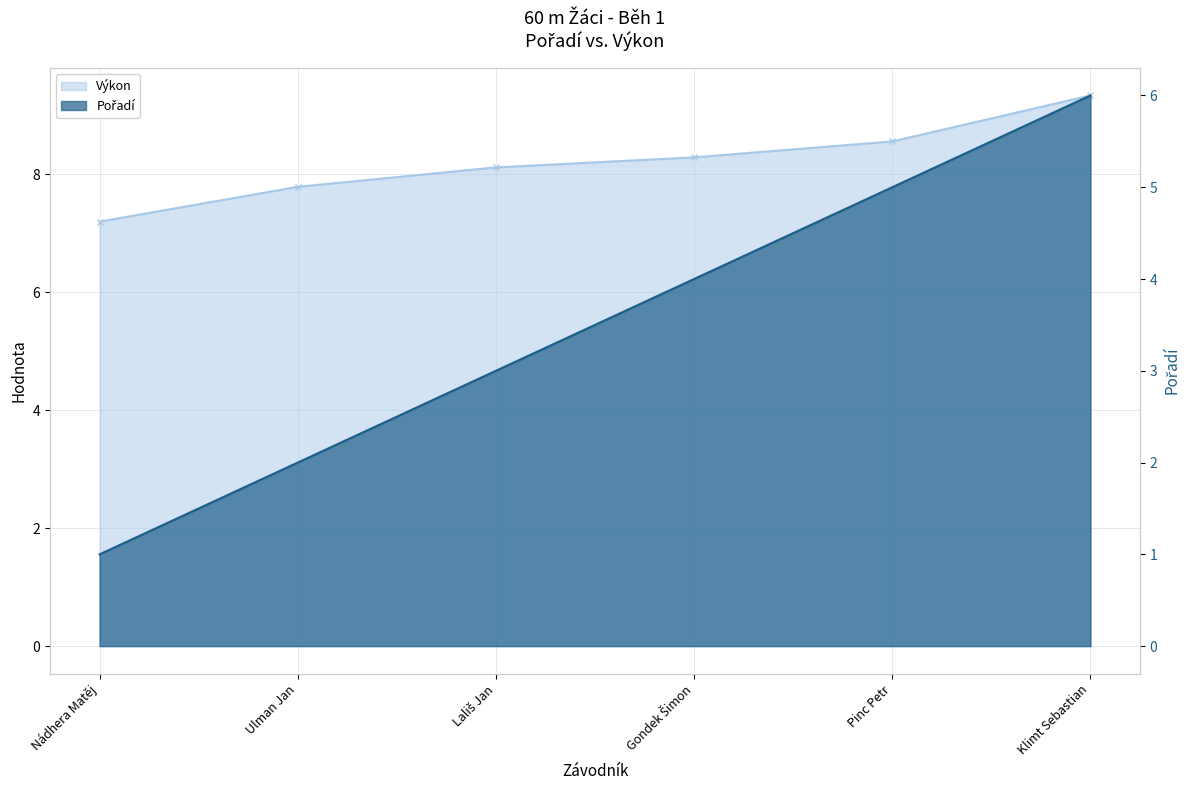

The value of Výkon at Lališ Jan is 3.8. True or false?

False